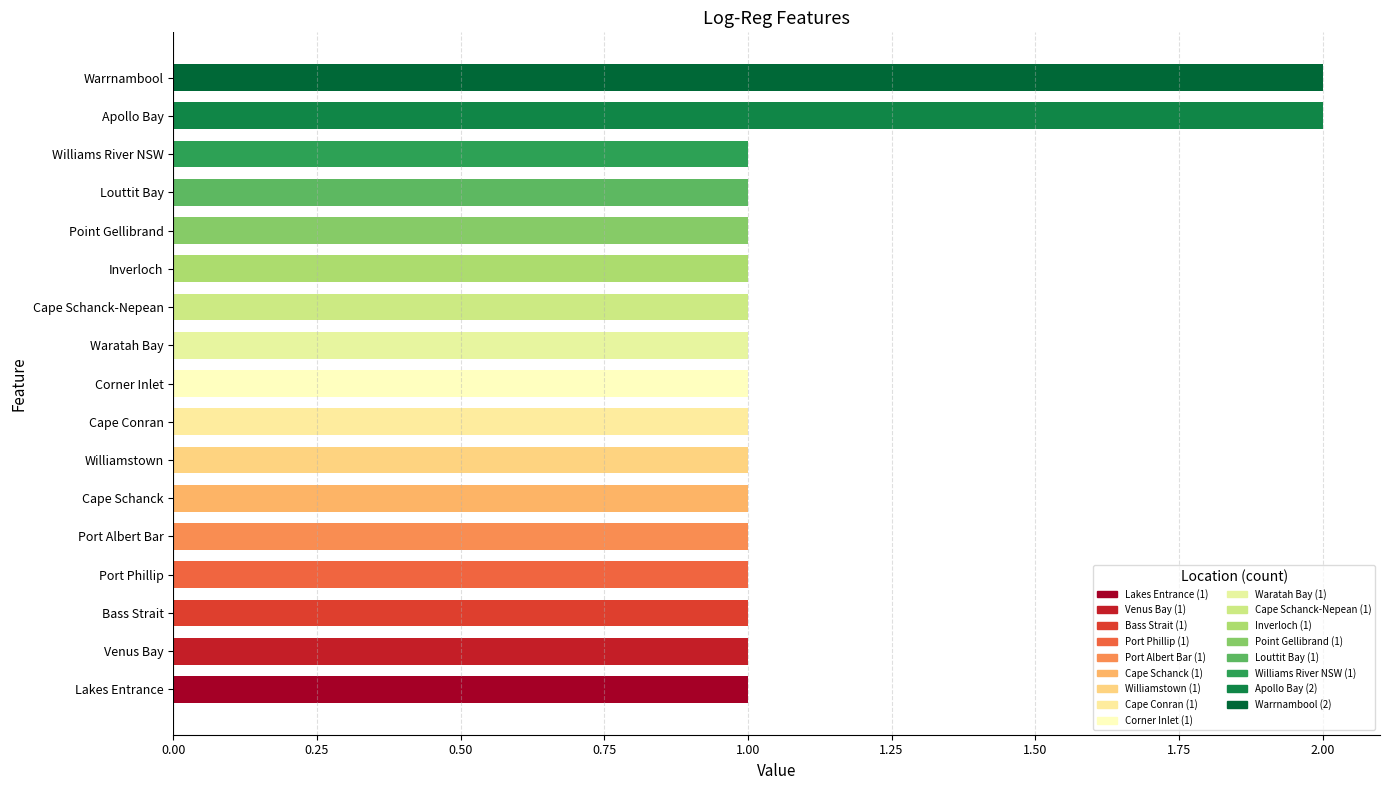

The value at Point Gellibrand is 1. True or false?

True